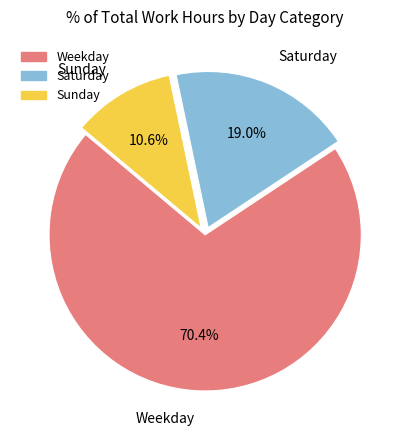

How many segments does this pie chart have?

3